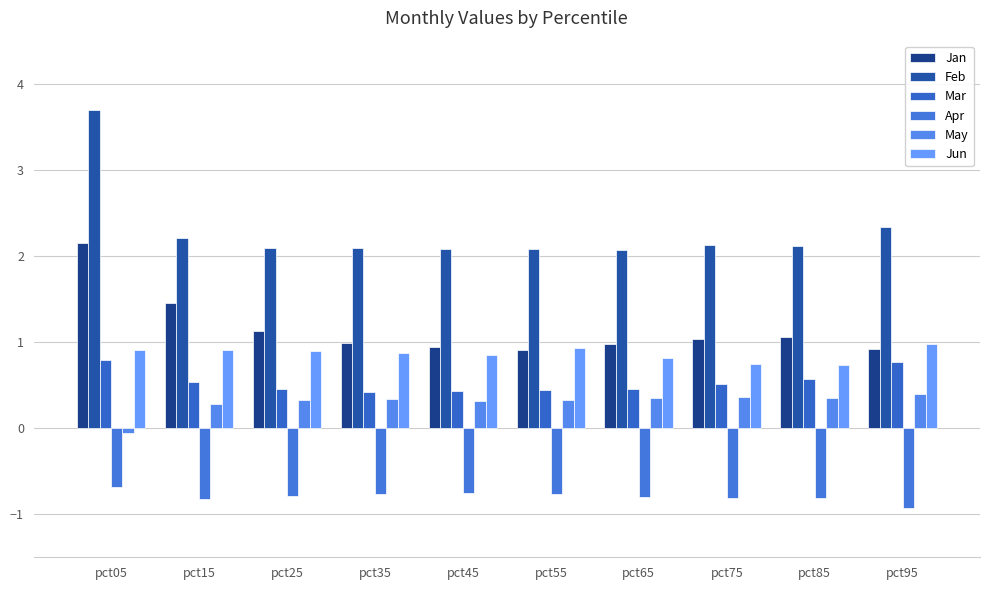

Which series has the largest total across all categories?

Feb